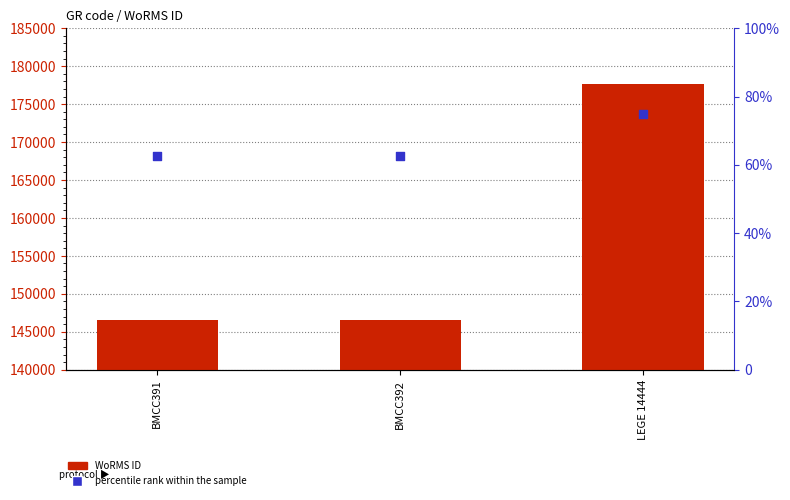

Which series has the largest Y range (max minus min)?

WoRMS ID